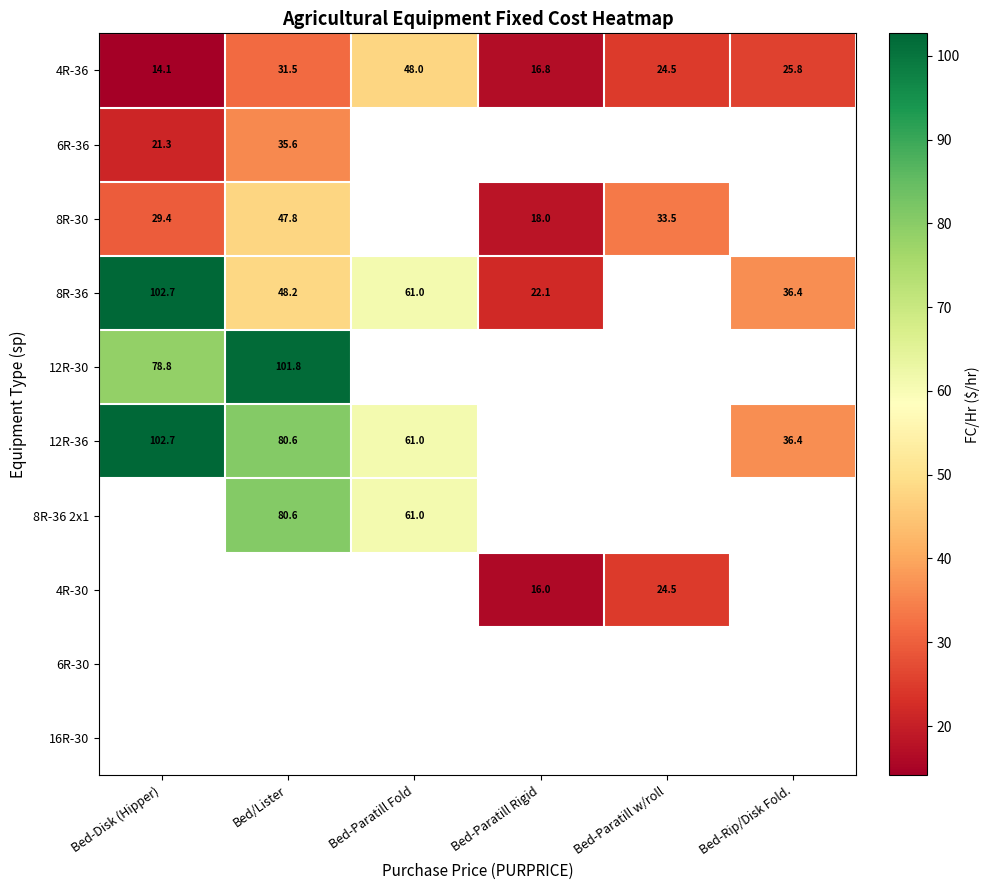

Is the value of 4R-36 at Bed-Paratill Rigid greater than the value of 6R-36 at Bed-Paratill Rigid?

No